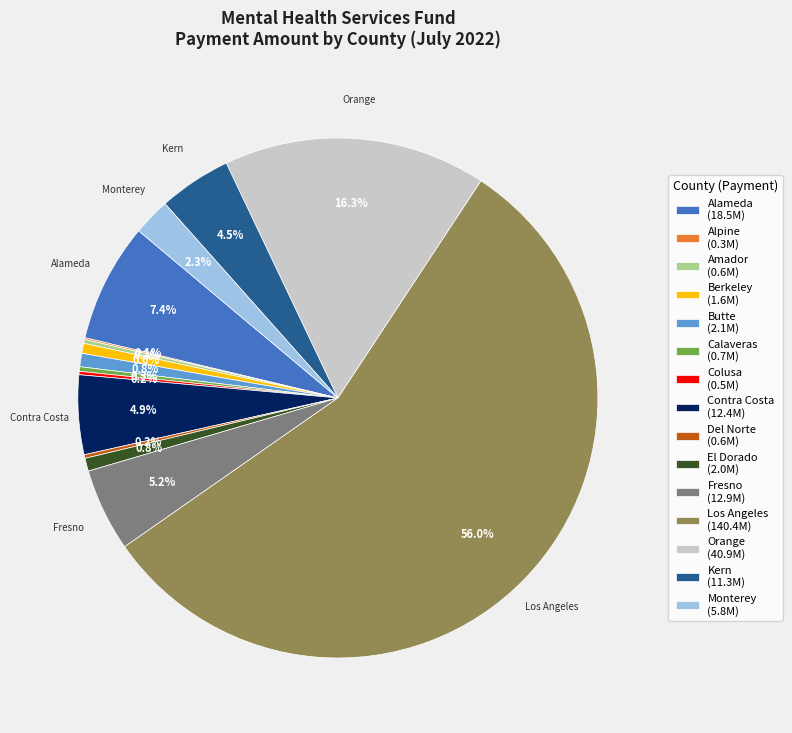

Is there any slice that represents more than half of the pie?

Yes